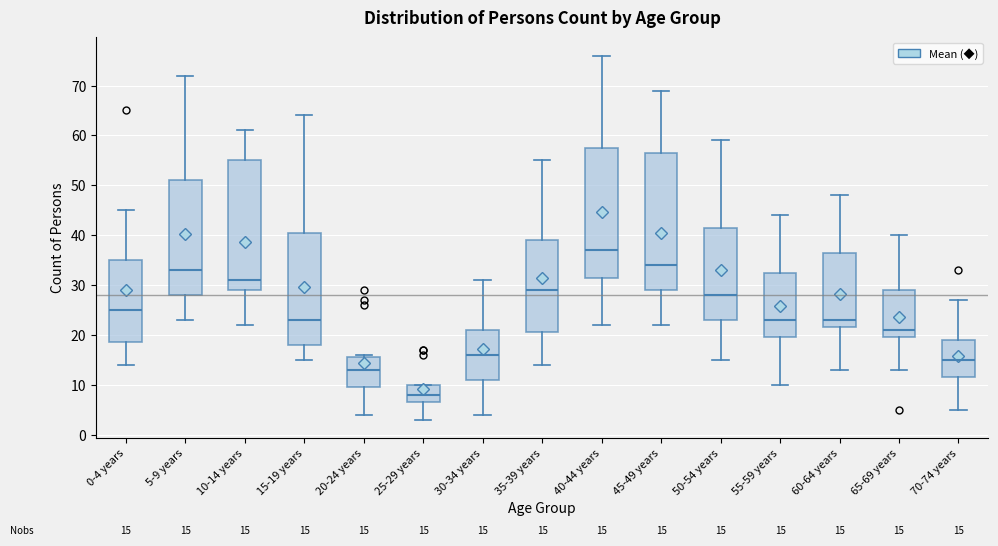

Comparing the boxes themselves (not the whiskers), which one is the tallest?

45-49 years